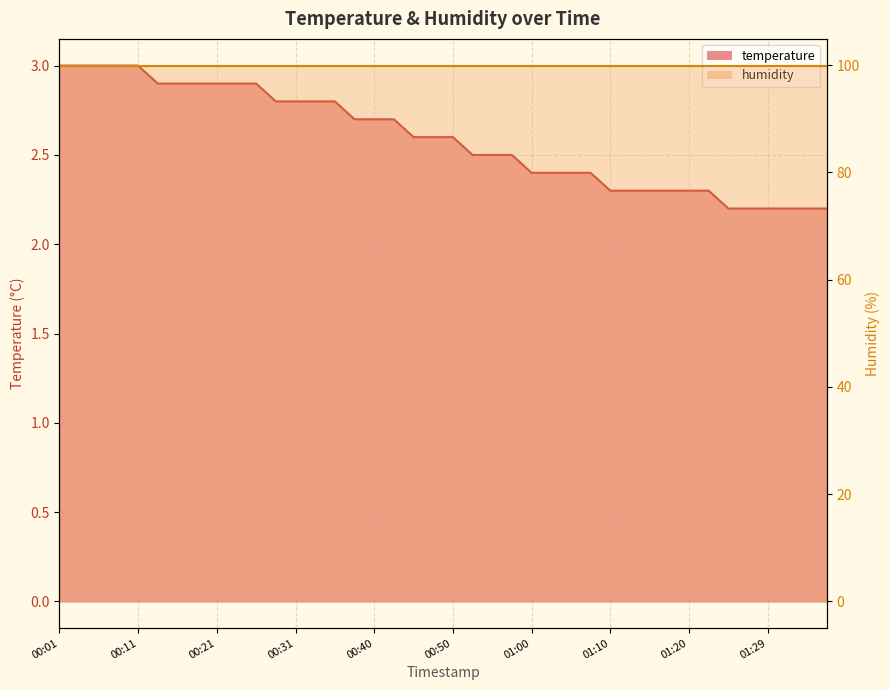

Reading left to right, list all the values displayed in this chart.

00:01=3.0	00:03=3.0	00:06=3.0	00:08=3.0	00:11=3.0	00:13=2.9	00:16=2.9	00:18=2.9	00:21=2.9	00:23=2.9	00:26=2.9	00:28=2.8	00:31=2.8	00:33=2.8	00:36=2.8	00:38=2.7	00:40=2.7	00:43=2.7	00:45=2.6	00:48=2.6	00:50=2.6	00:53=2.5	00:55=2.5	00:58=2.5	01:00=2.4	01:02=2.4	01:05=2.4	01:07=2.4	01:10=2.3	01:12=2.3	01:15=2.3	01:17=2.3	01:20=2.3	01:22=2.3	01:25=2.2	01:27=2.2	01:29=2.2	01:32=2.2	01:34=2.2	01:37=2.2